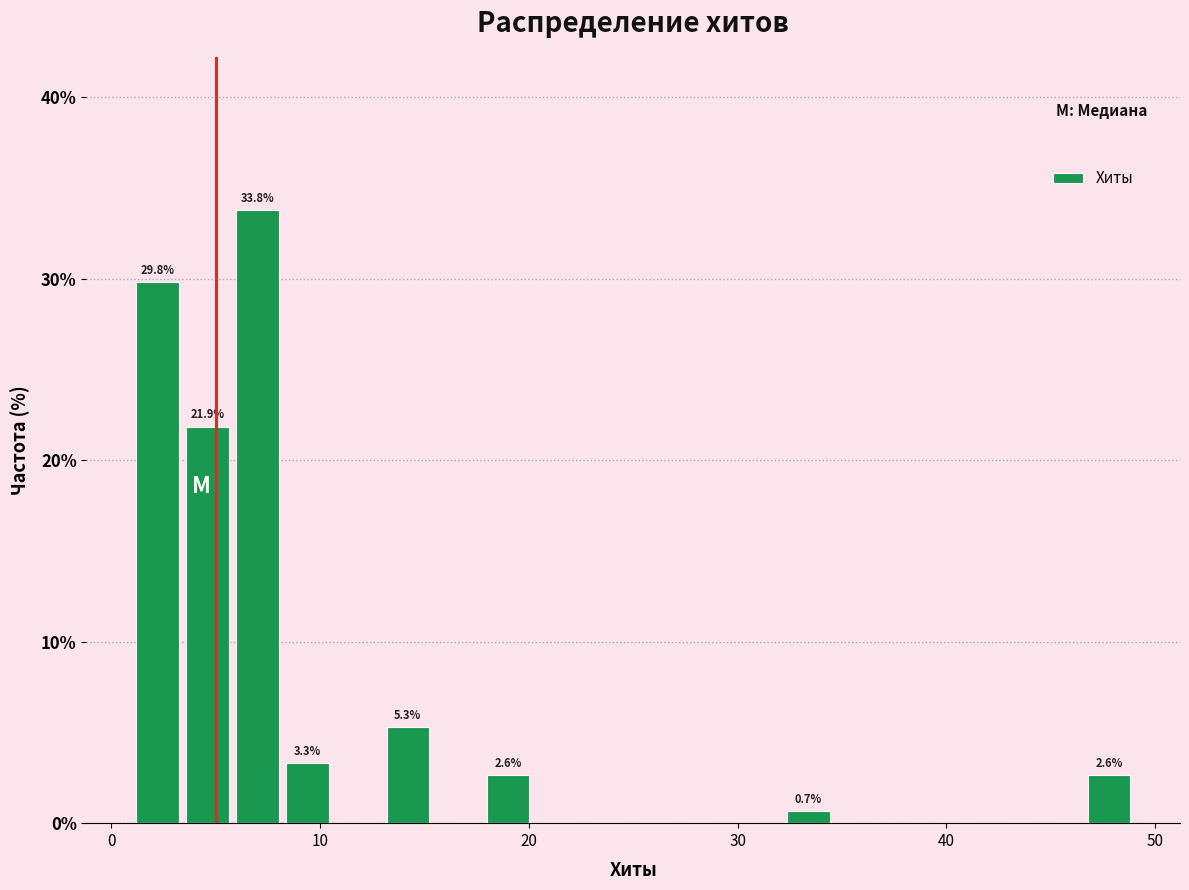

Read against the x-axis, roughly where is the centre of the tallest bar?

7